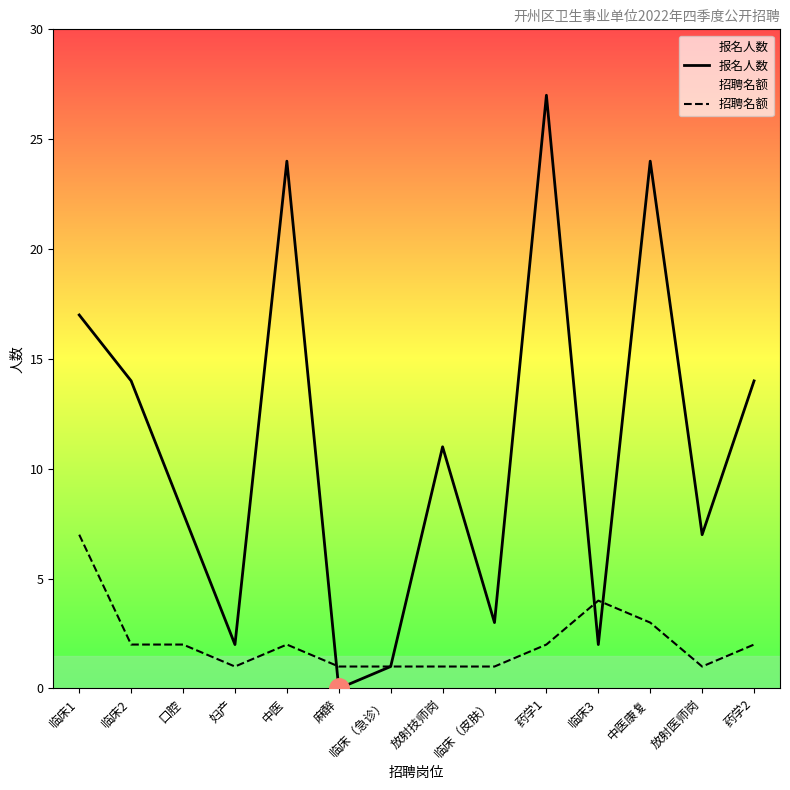

How many times do 报名人数 and 招聘名额 cross each other?

3